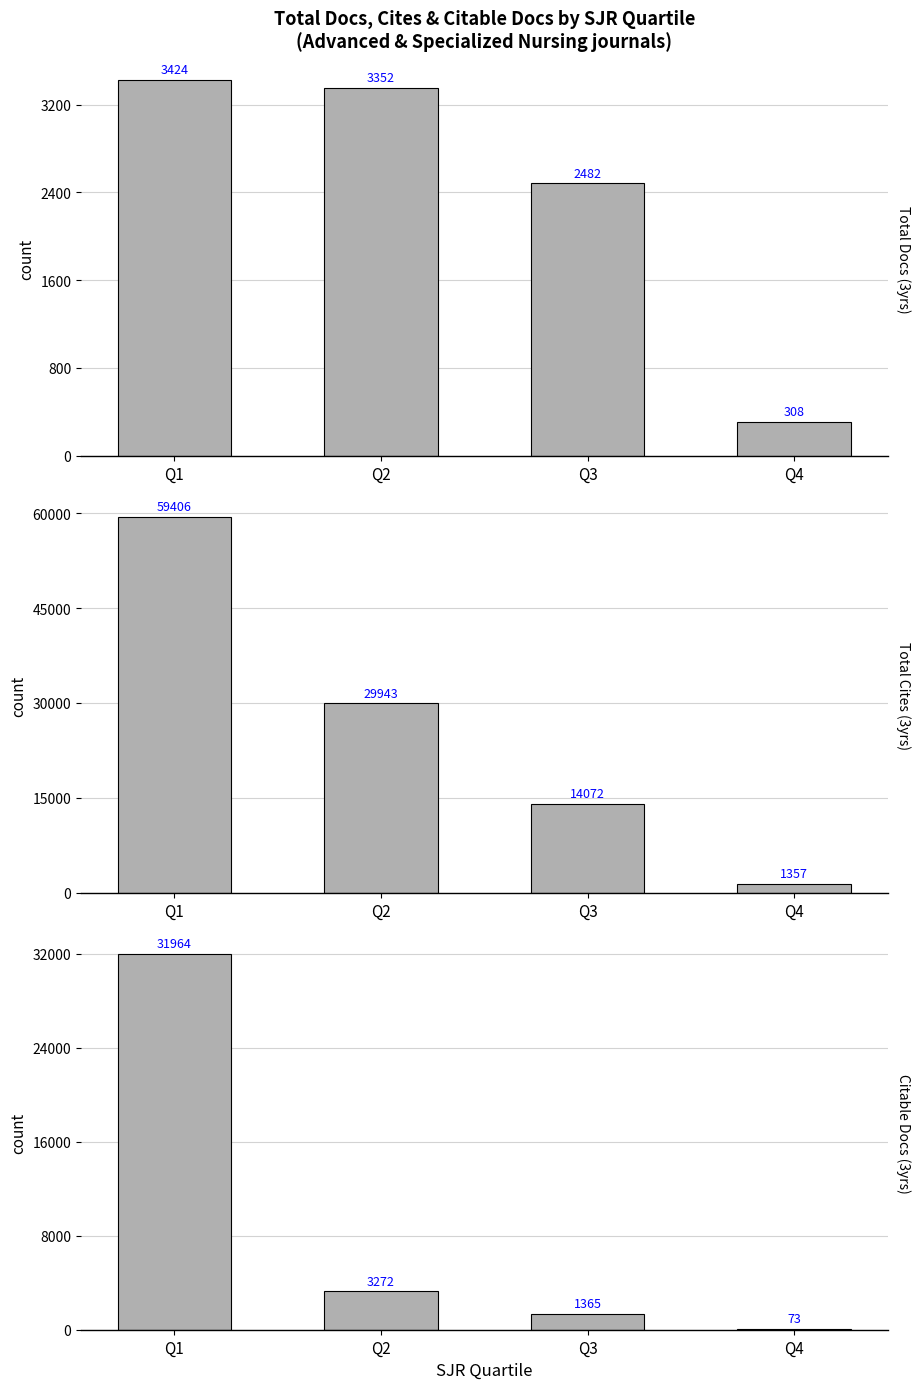

Are the bars grouped side by side (vs. stacked)?

Yes